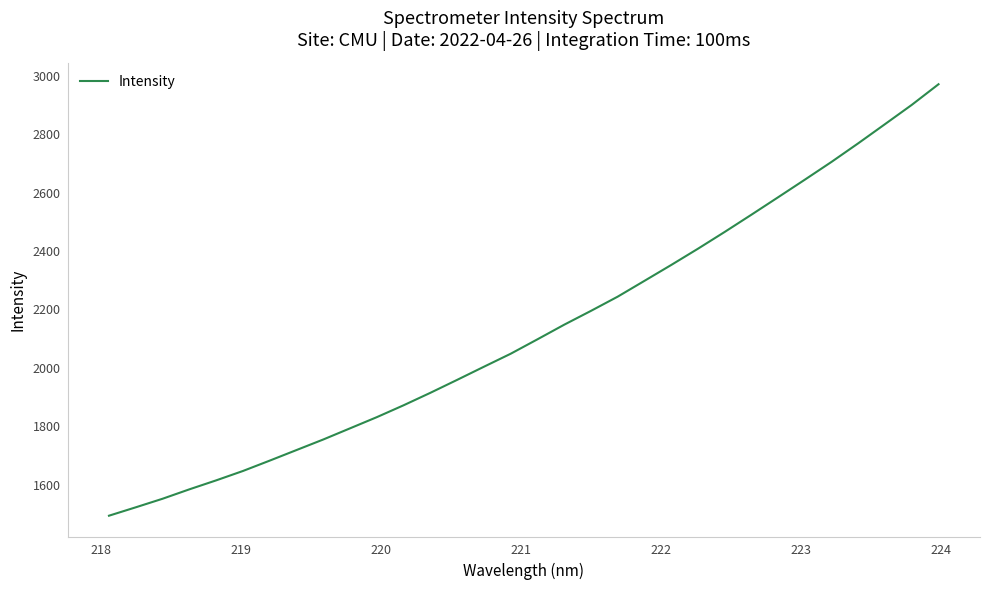

True or false: there are more than 0 points higher than both neighbors.

False